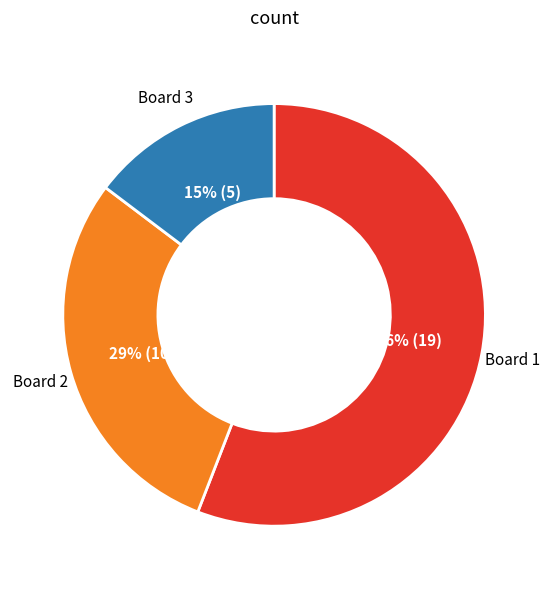

To the nearest percent, what is the difference between the largest and smallest slice percentages?

41%